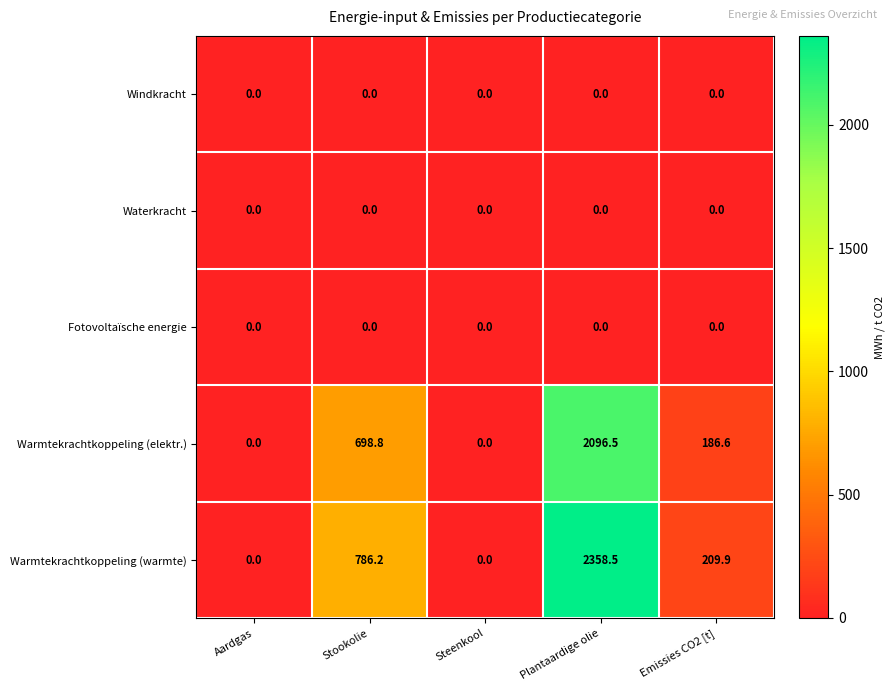

What is the difference between the Warmtekrachtkoppeling (elektr.) values at Steenkool and Emissies CO2 [t]?

186.6